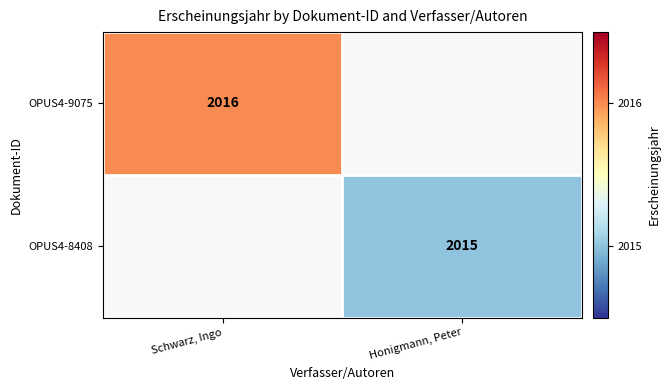

True or false: OPUS4-9075 has a value of 3549.6 at Schwarz, Ingo.

False